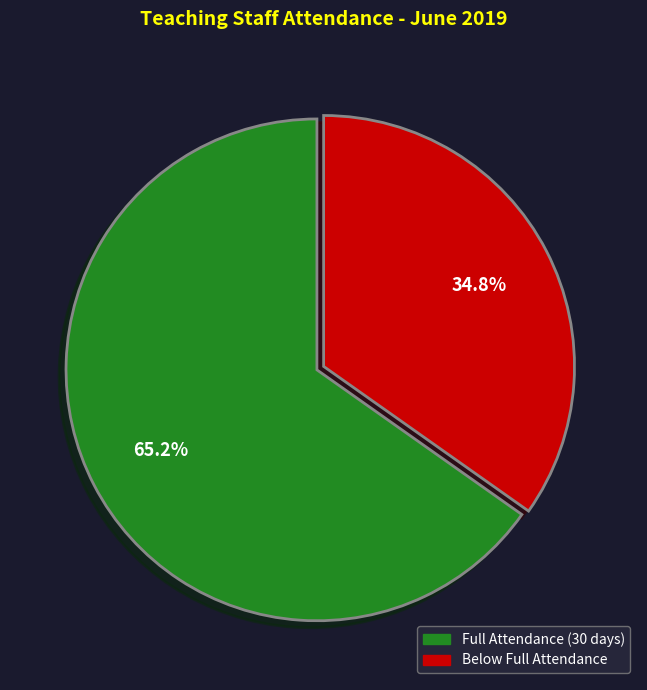

Is there any slice that represents more than half of the pie?

Yes